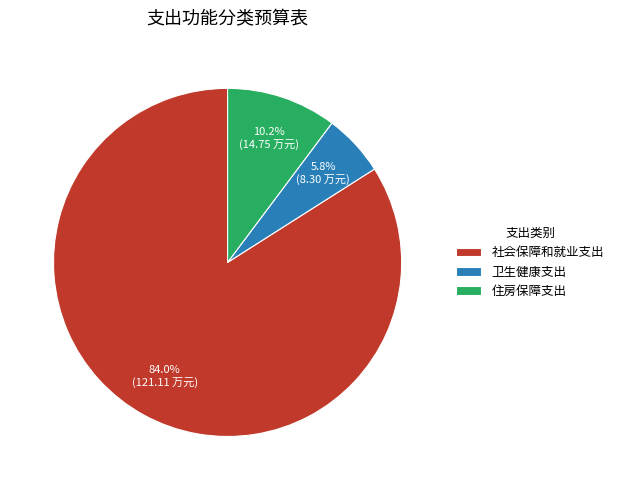

Count the number of slices in the pie.

3